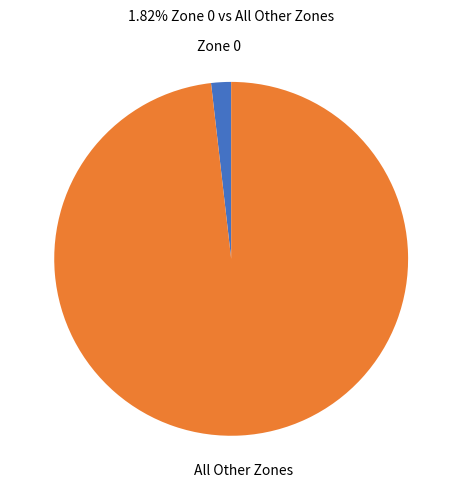

Is it true that Zone 0 is 2% of the pie?

True